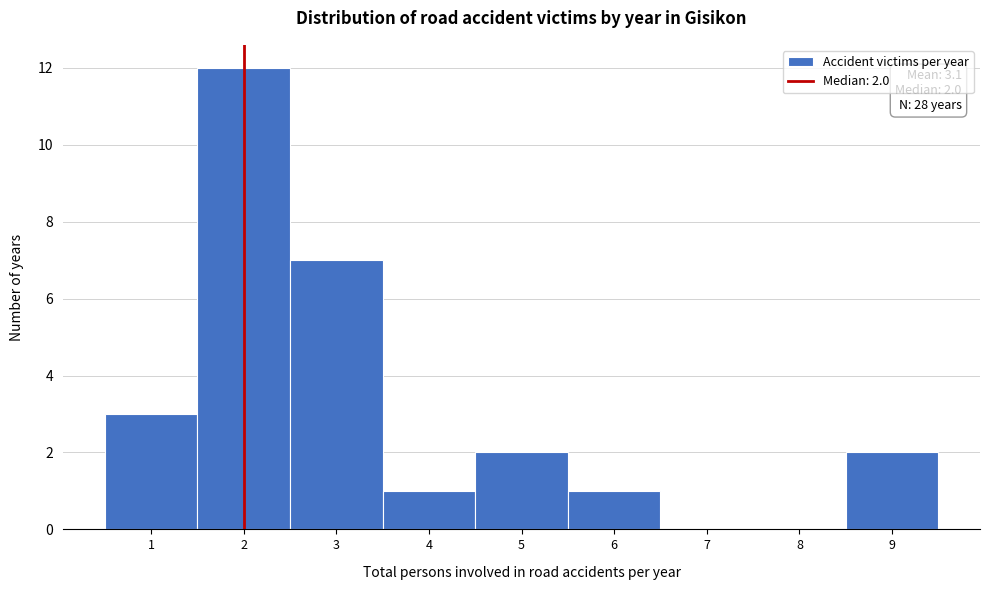

Over which range of the x-axis is the bar tallest?

1.5 to 2.5